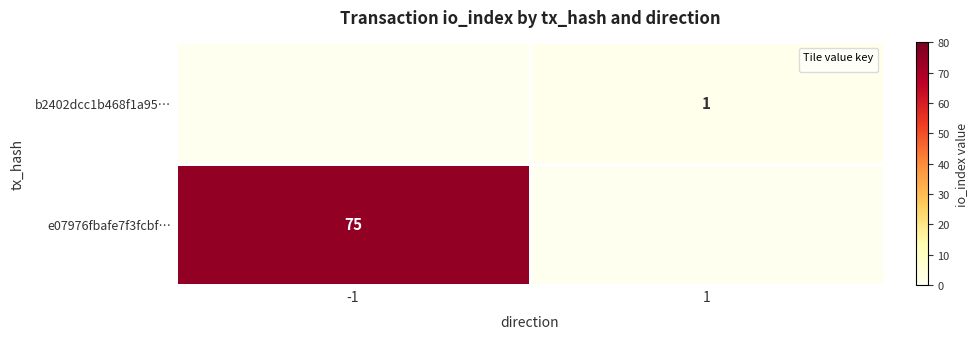

The value of b2402dcc1b468f1a95… at 1 is 1. True or false?

True